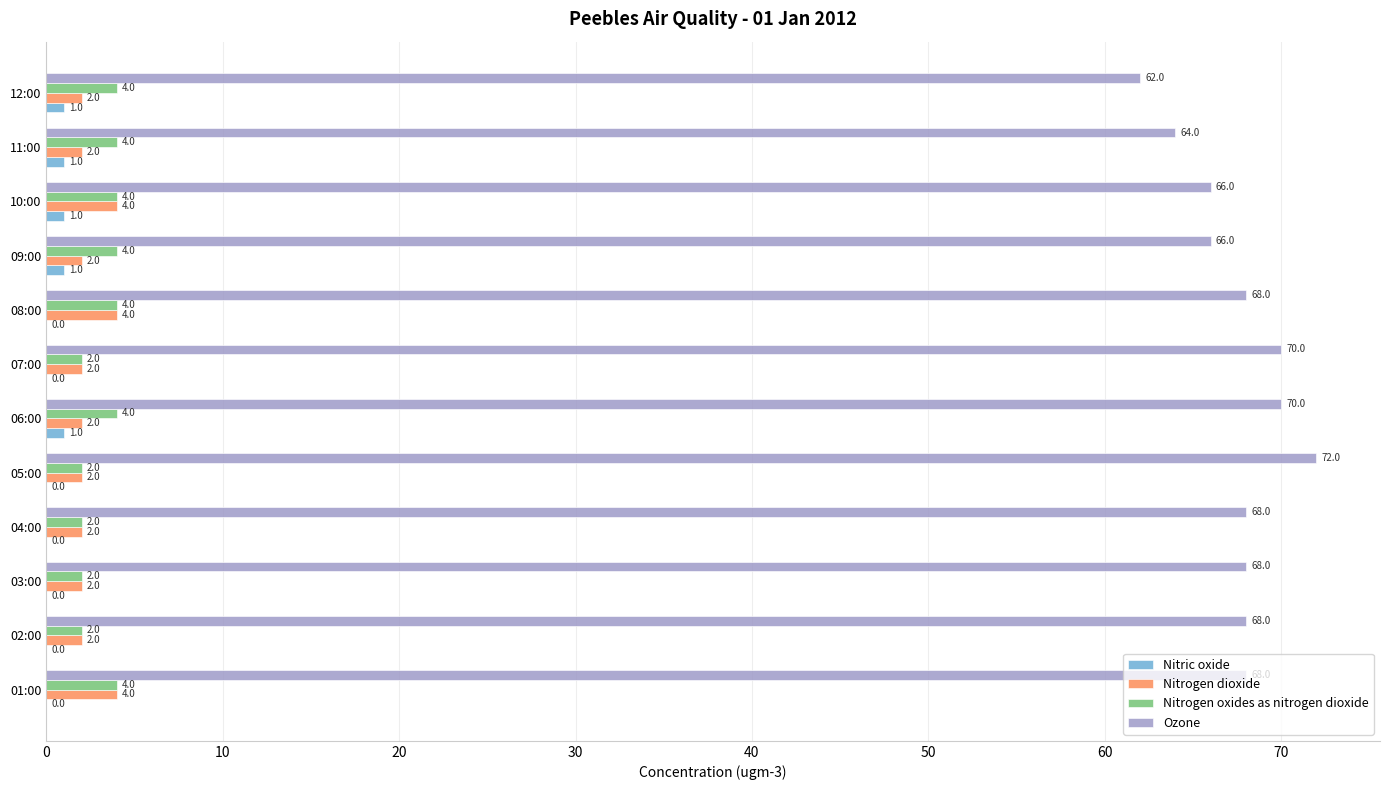

Is it true that Nitric oxide equals 0 at 01:00?

True